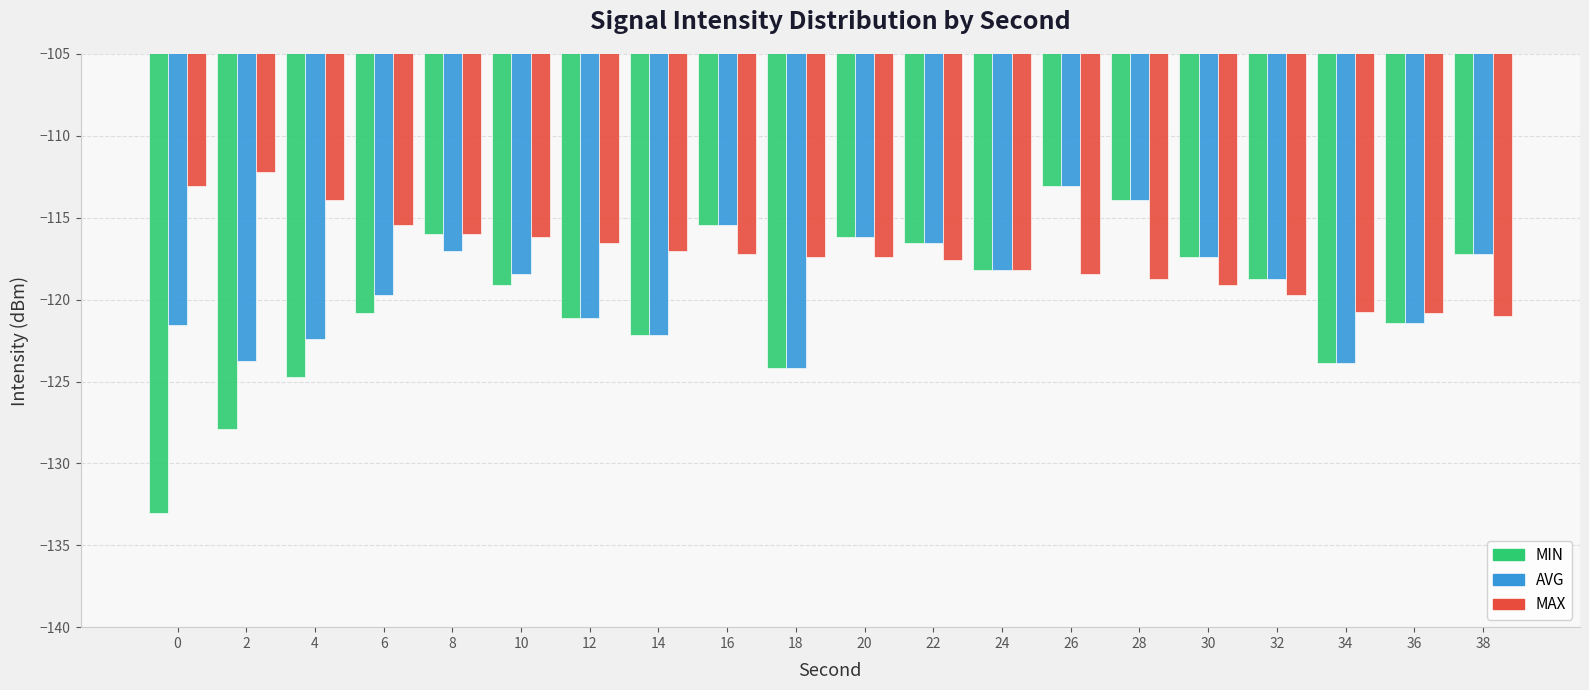

What is the total value across all series at 20?

-349.8